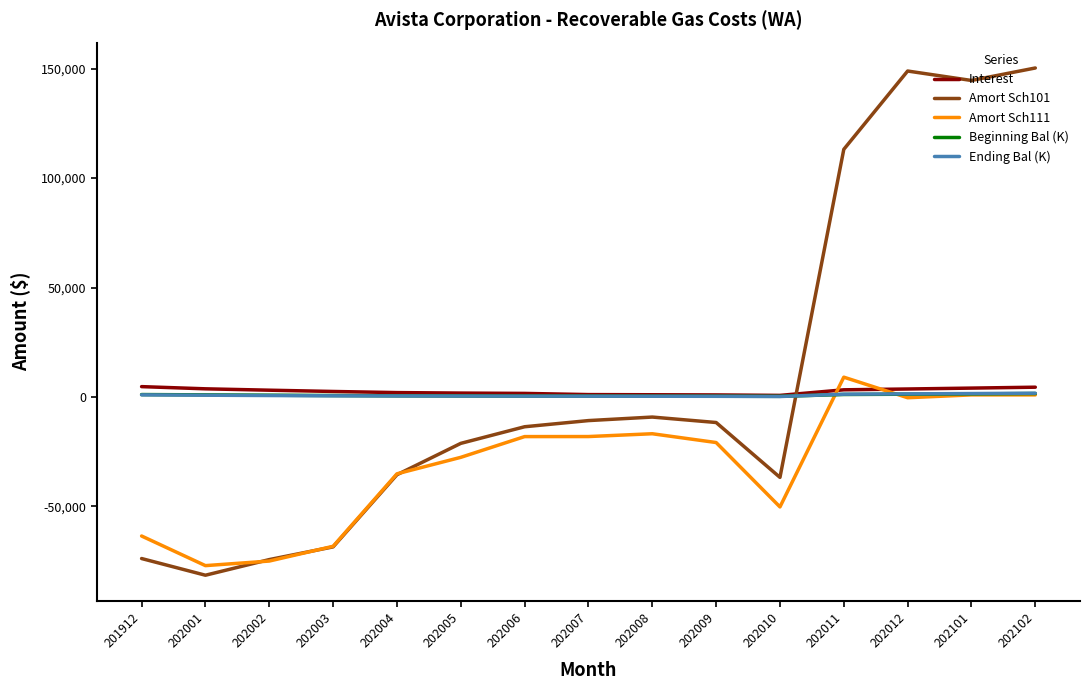

How many values in the Amort Sch101 series exceed -13585?

7